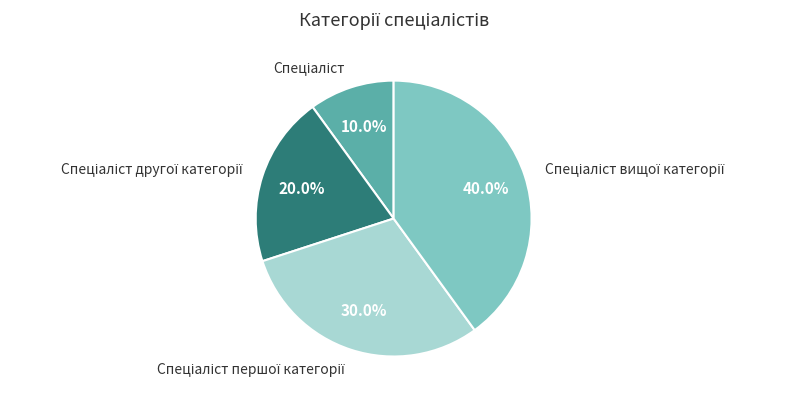

To the nearest percent, what is the difference between the largest and smallest slice percentages?

30%